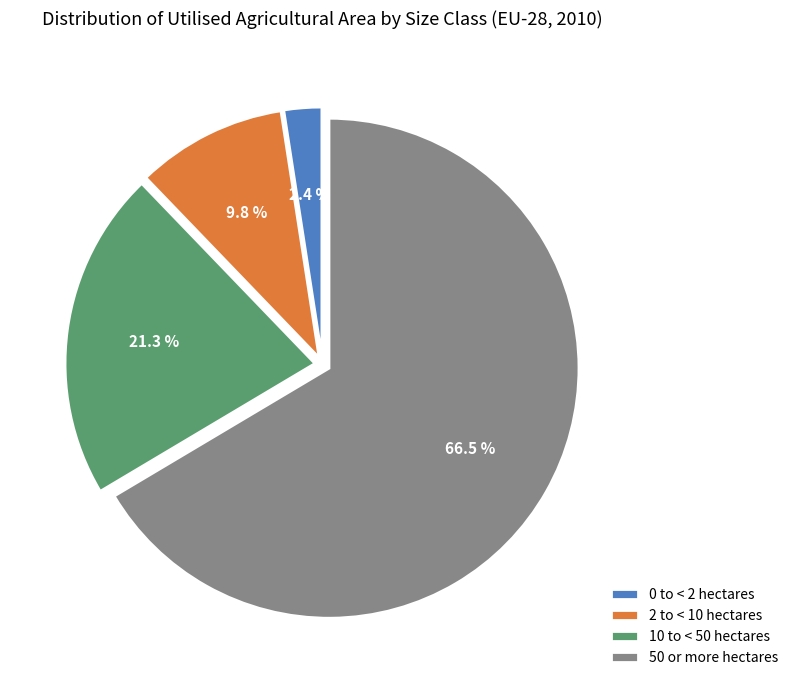

True or false: 2 to < 10 hectares accounts for 10% of the total.

True